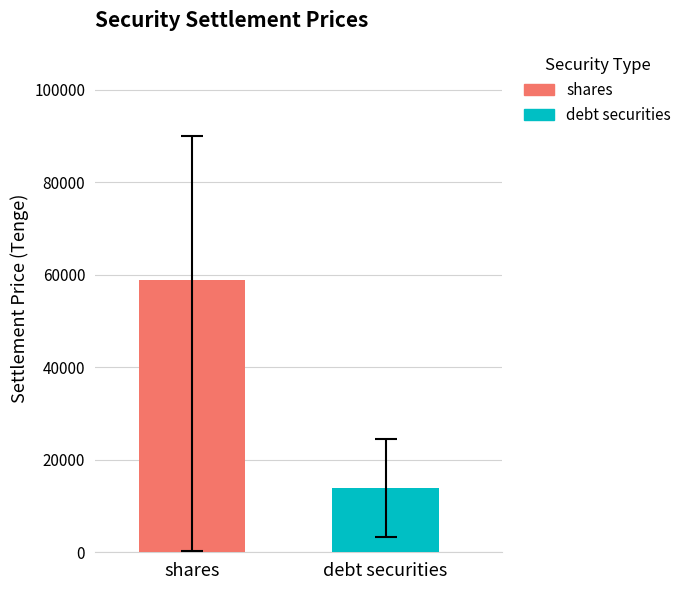

Which series has the widest spread of values?

shares